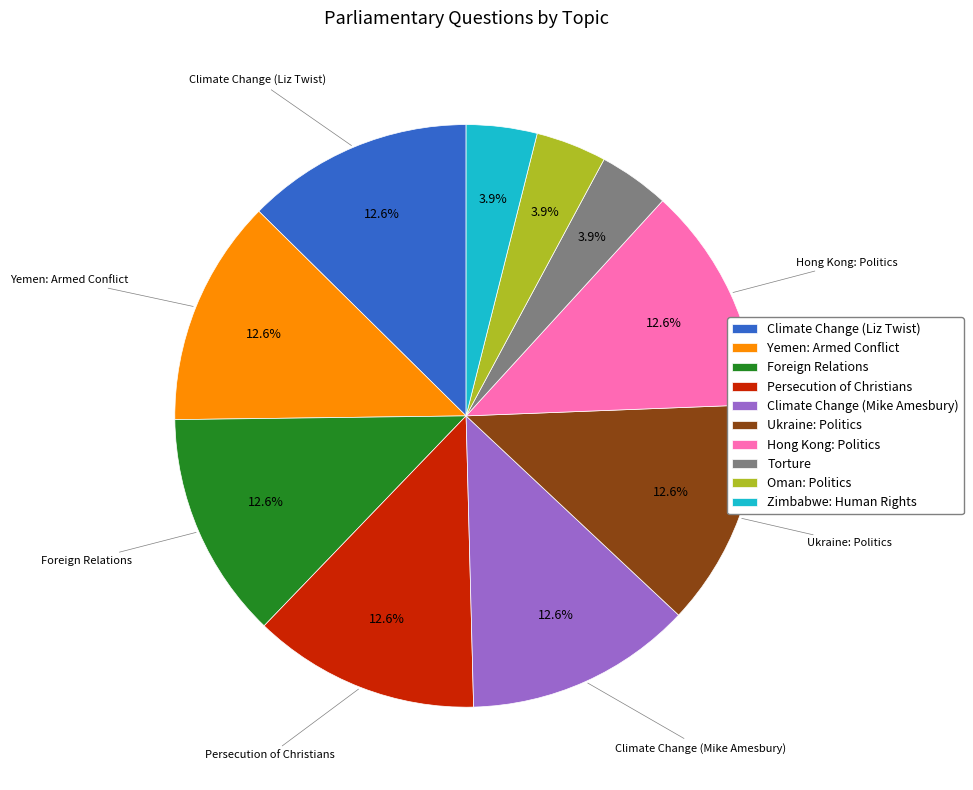

Is Climate Change (Mike Amesbury) the majority of the pie?

No